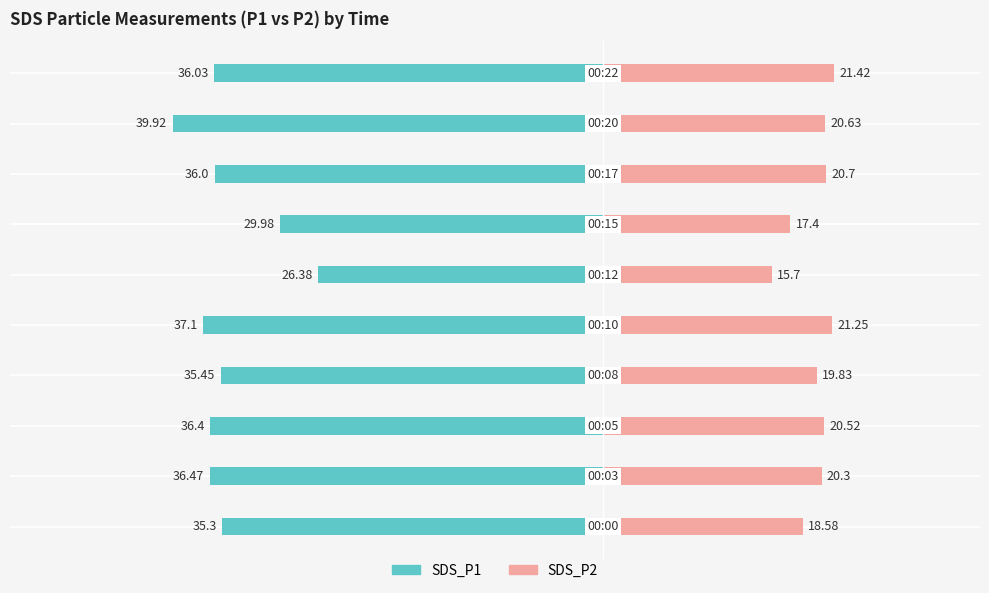

Is it true that SDS_P1 equals -15.9 at 5?

False